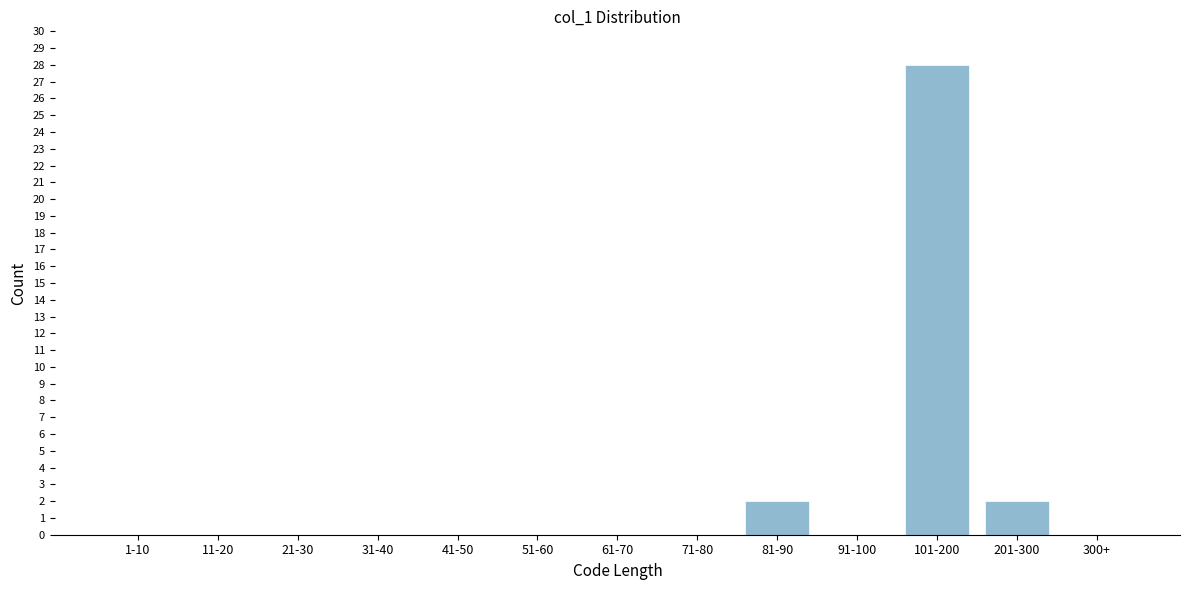

Reading left to right, what are all the values shown in this chart?

1-10=0	11-20=0	21-30=0	31-40=0	41-50=0	51-60=0	61-70=0	71-80=0	81-90=2	91-100=0	101-200=28	201-300=2	300+=0